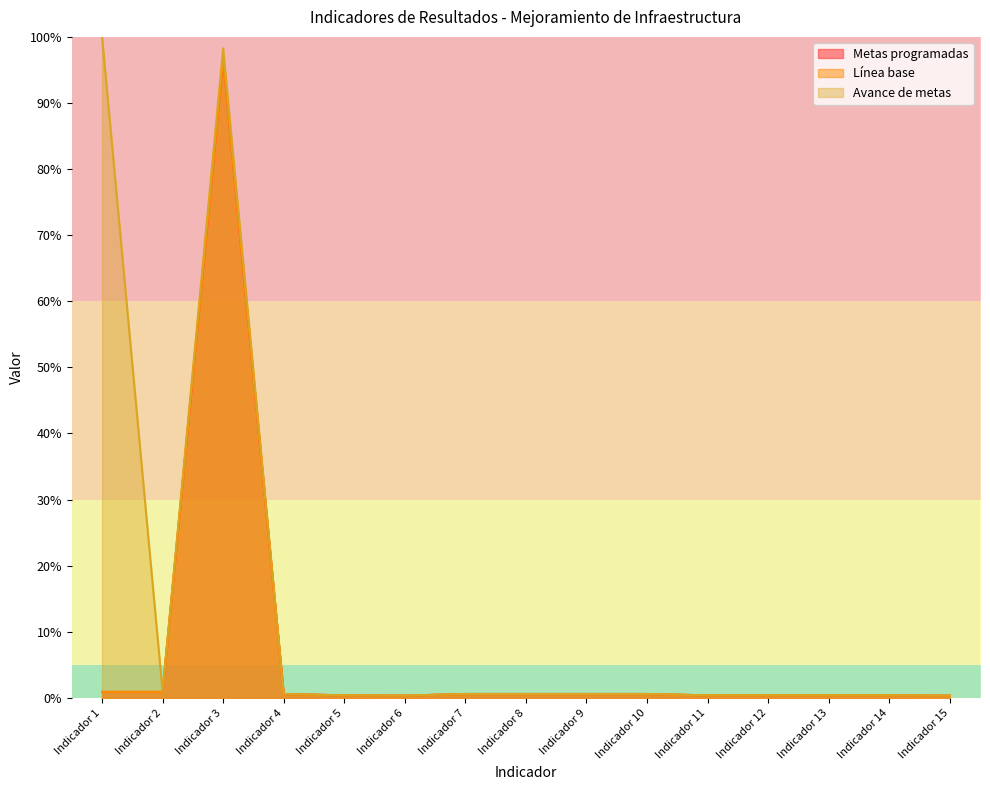

What is the value of the Línea base point at the 1st from the left?

0.9